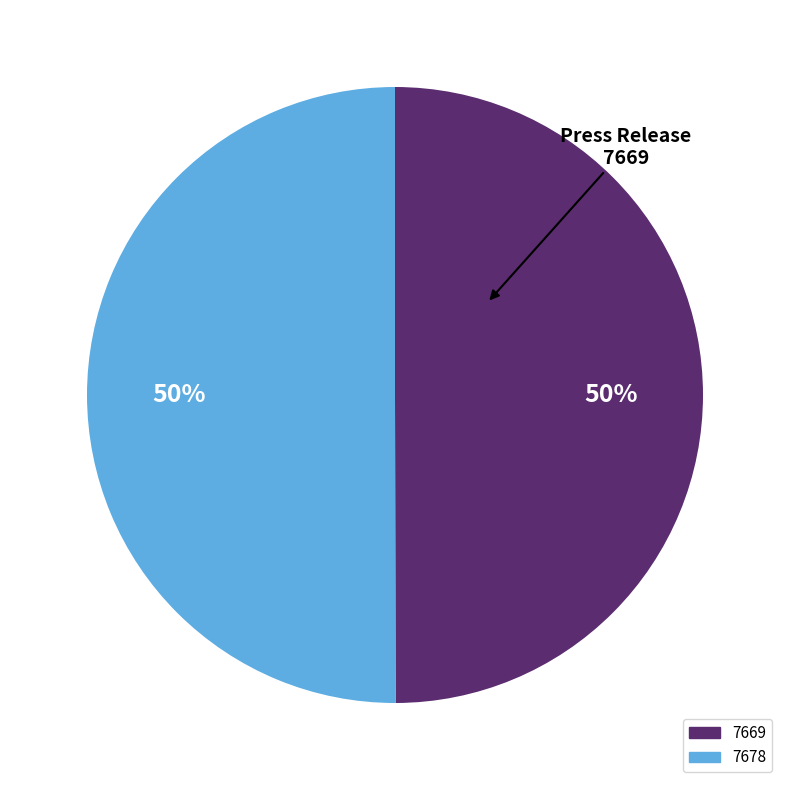

How many slices are in this pie chart?

2